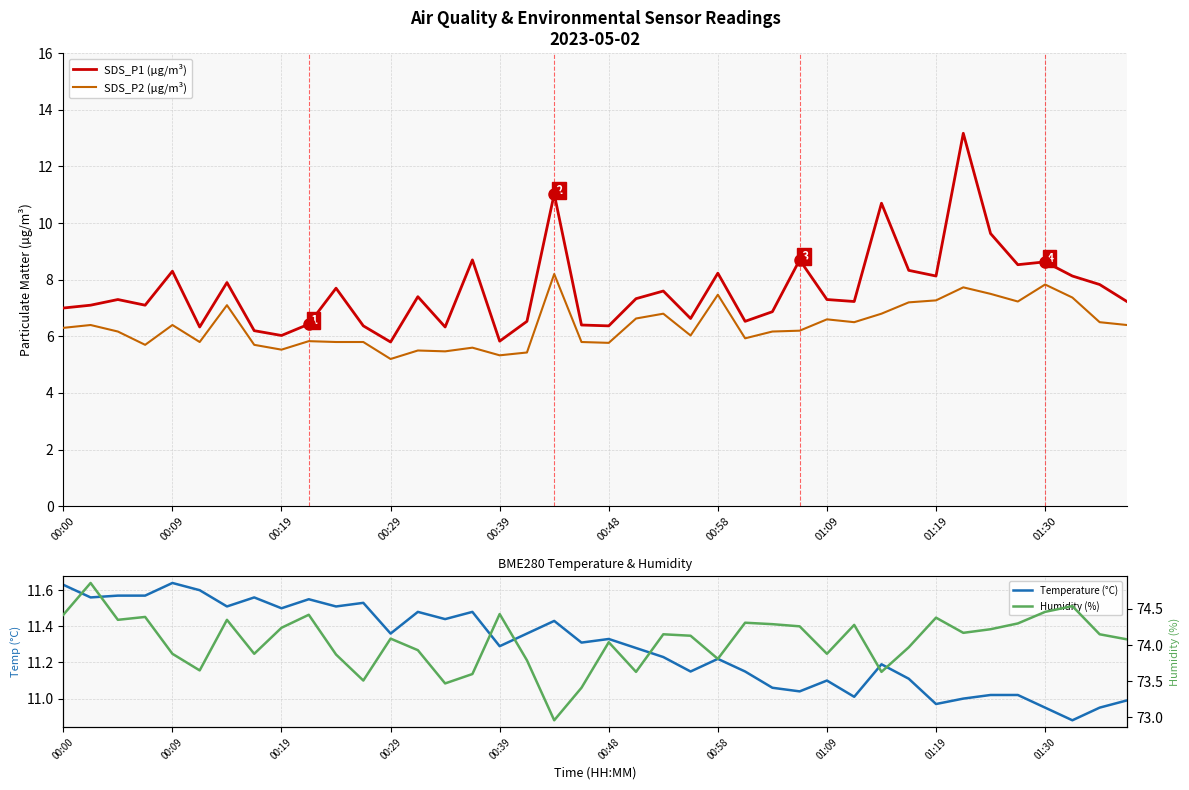

The SDS_P1 (µg/m³) series shows 6.5 at 17. True or false?

True